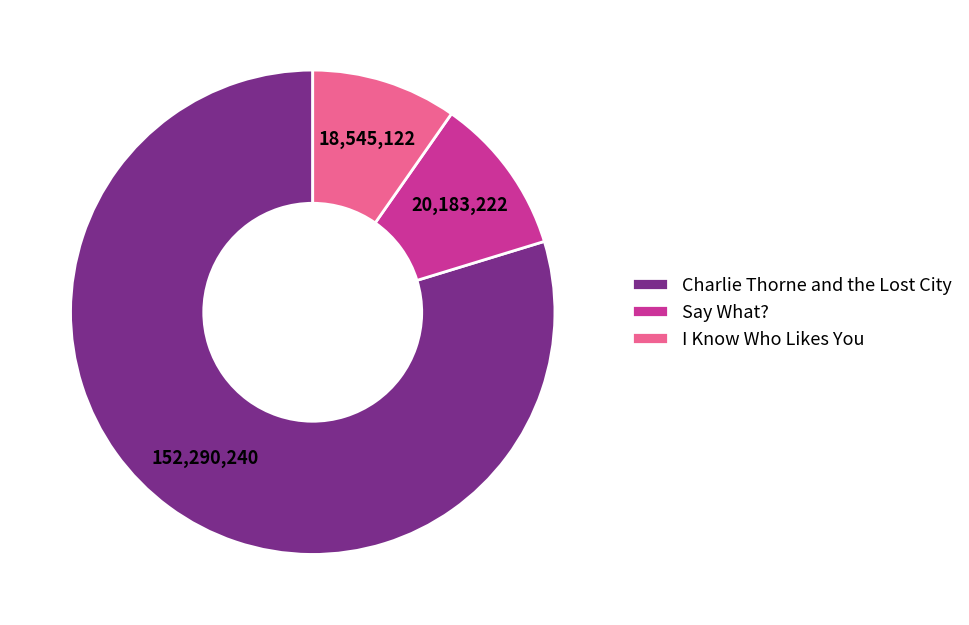

Is there any slice that represents more than half of the pie?

Yes